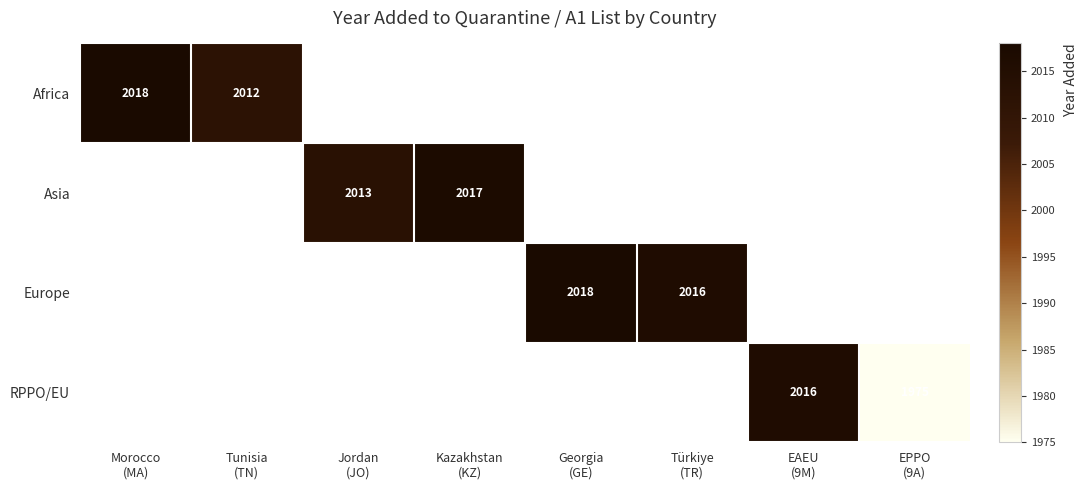

Which category has the highest value in the Asia series?

Morocco (MA)